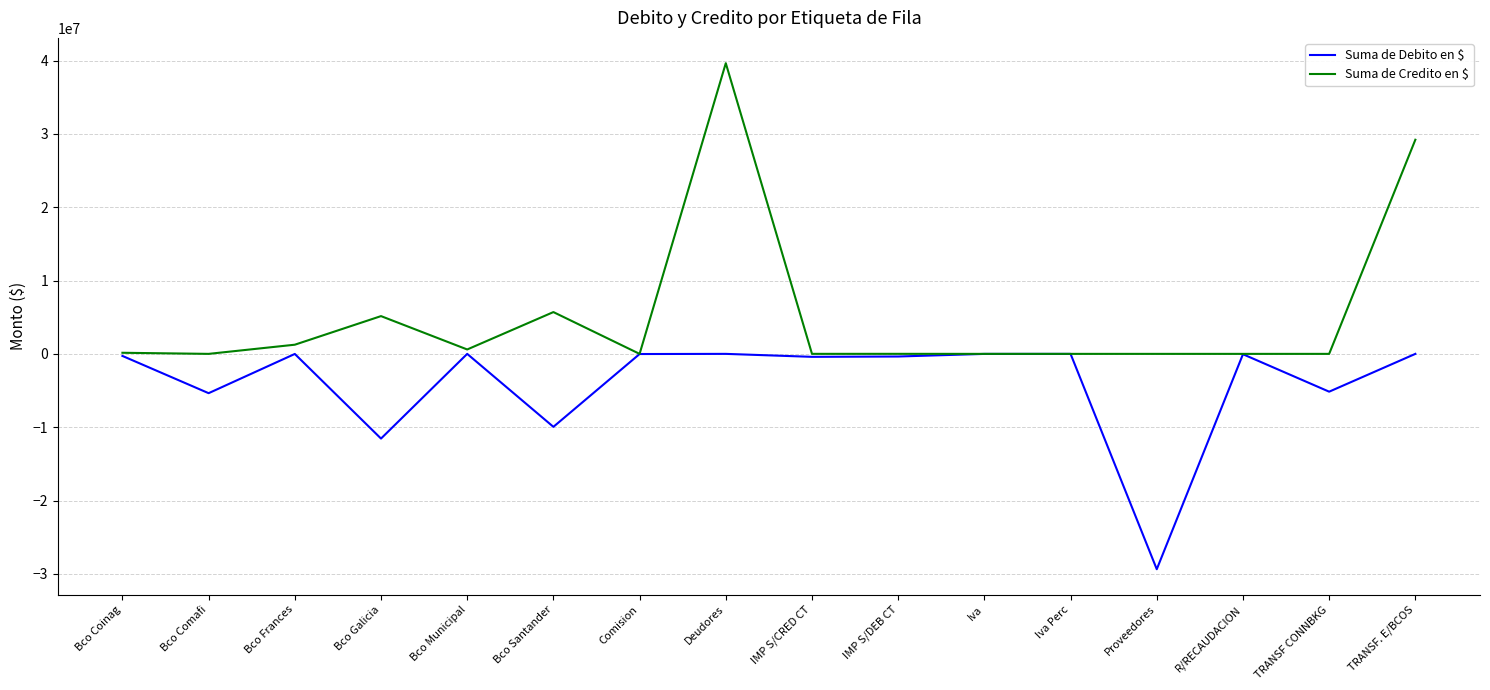

The Suma de Debito en $ series shows 0.0 at Bco Municipal. True or false?

True